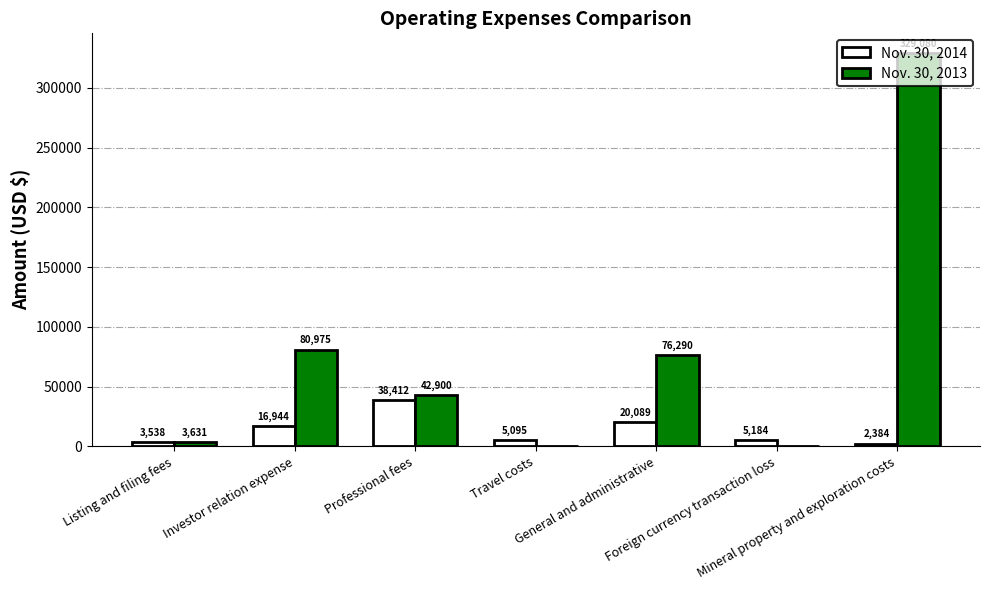

At which label does Nov. 30, 2013 reach its peak?

Mineral property and exploration costs